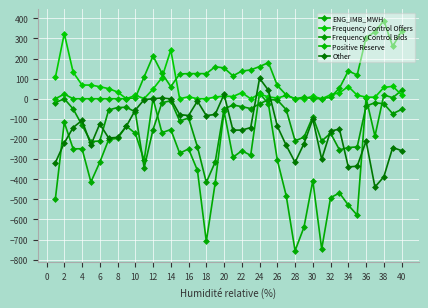

How many lines are shown in the chart?

5